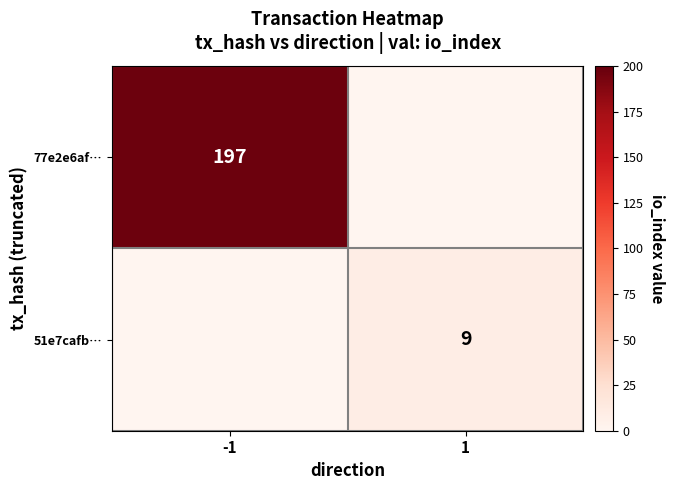

Is it true that 77e2e6af… equals 112 at -1?

False